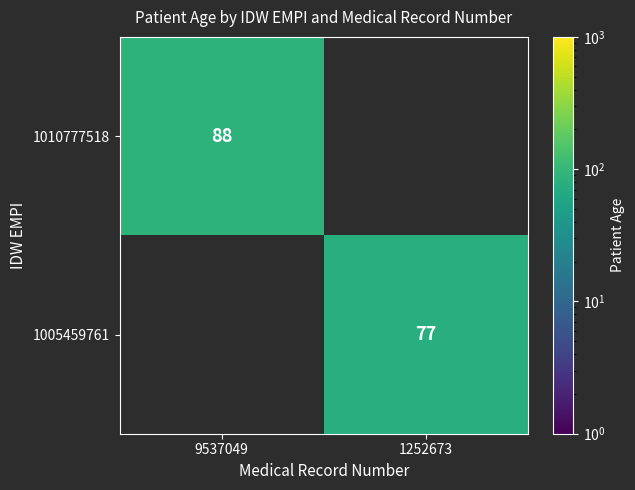

The value of 1010777518 at 9537049 is 88. True or false?

True